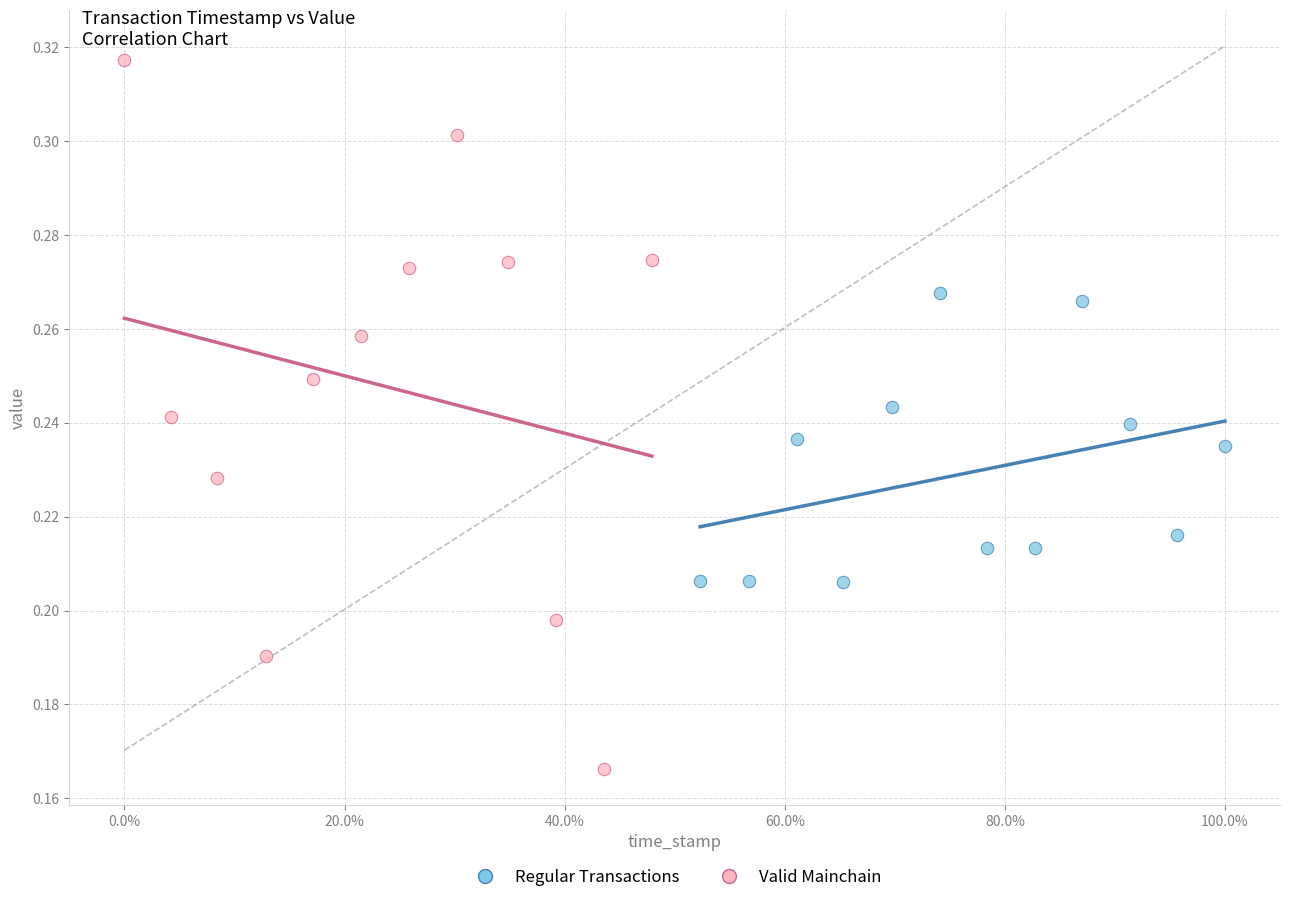

Which series contains the lowest Y value?

Valid Mainchain